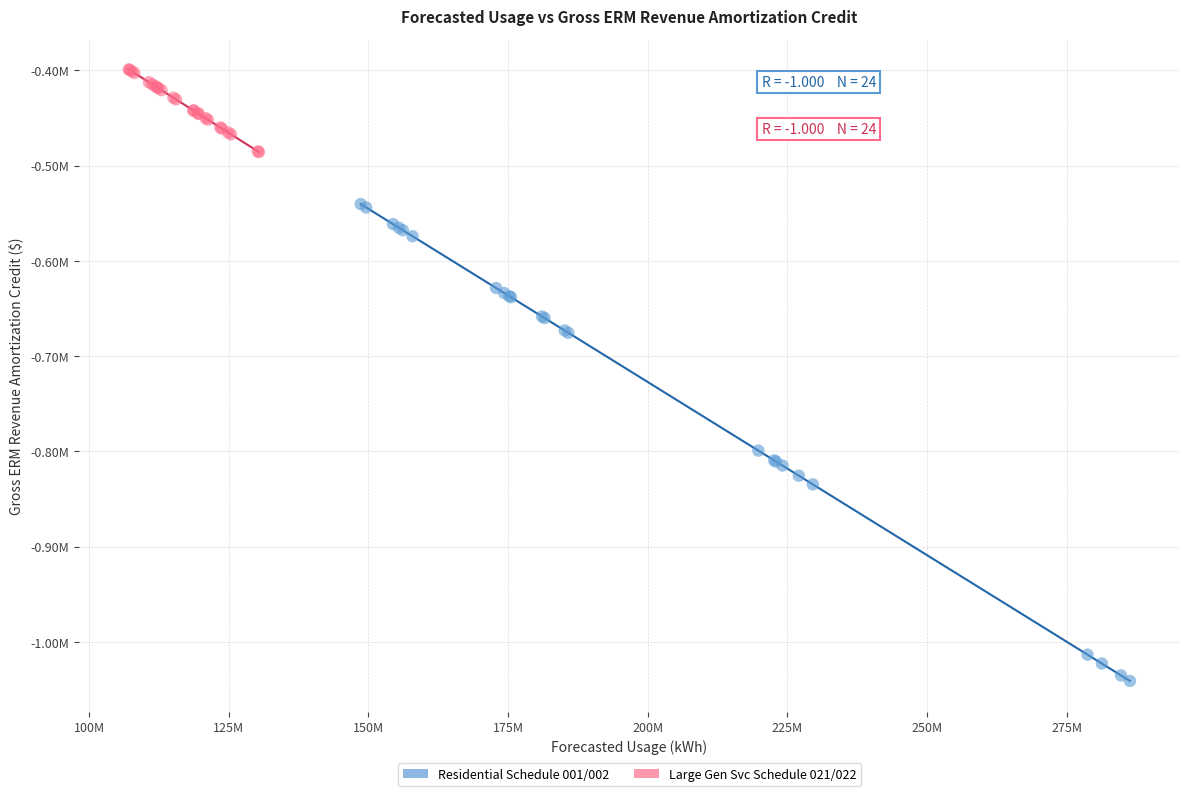

What are all the series names shown in the legend?

Residential Schedule 001/002, Large Gen Svc Schedule 021/022